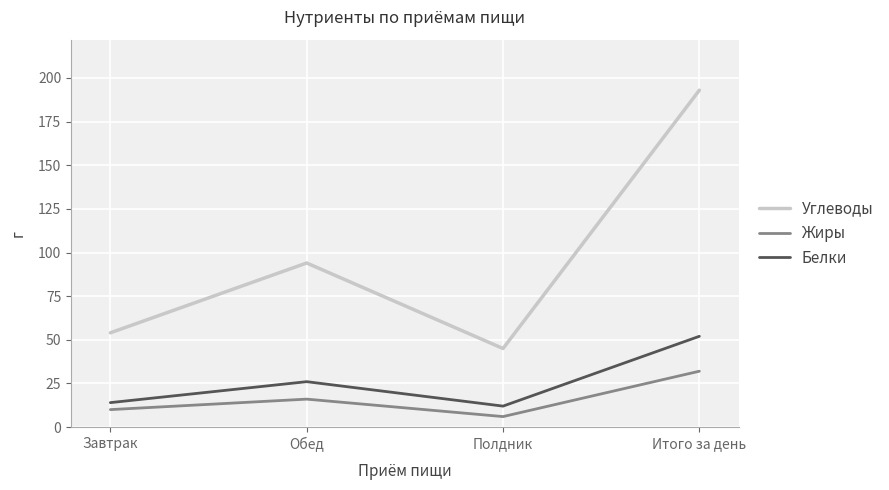

What is the minimum value shown in the chart?

6